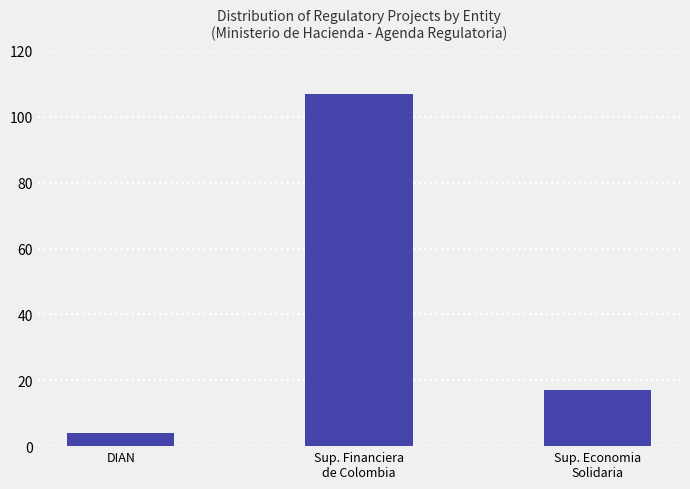

Which has a higher value, DIAN or Sup. Financiera
de Colombia?

Sup. Financiera
de Colombia